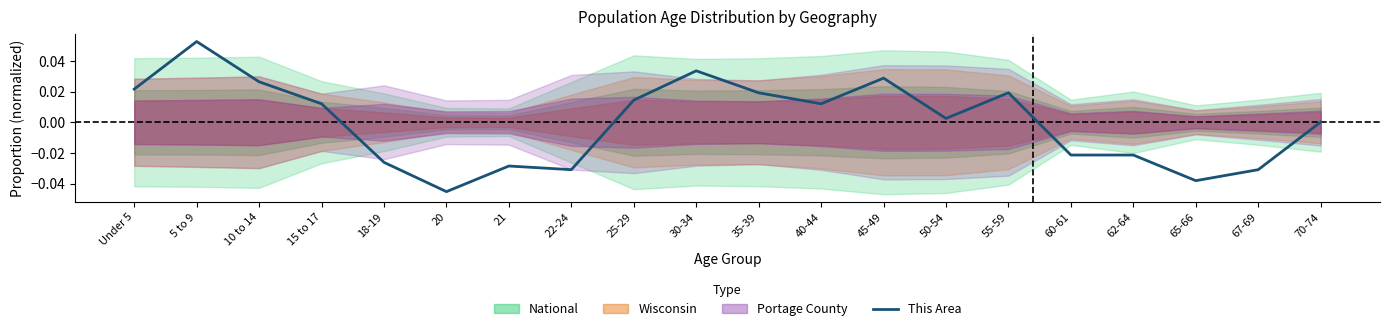

At which category does the data reach its first local peak?

5 to 9